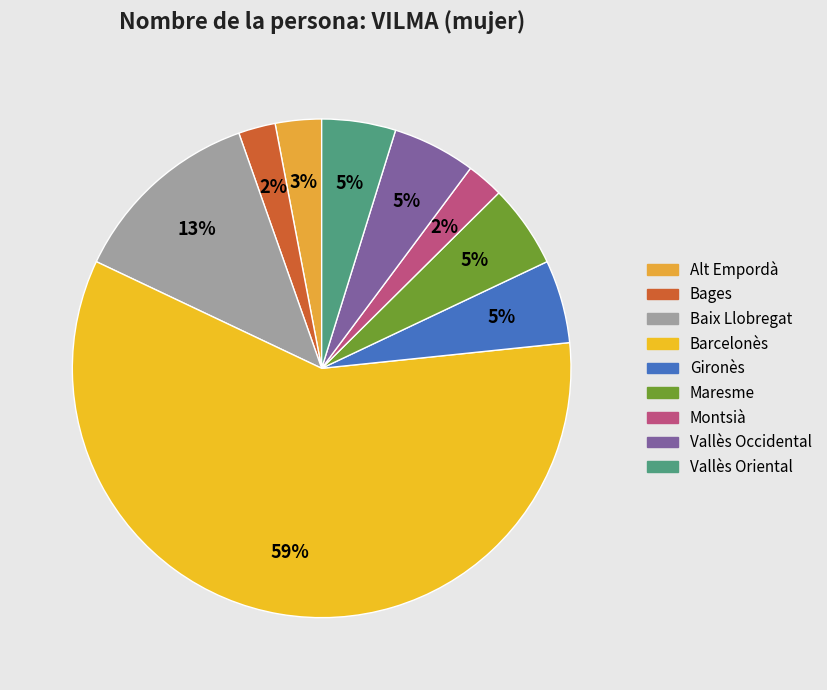

What percentage is NOT represented by Montsià?

97.6%